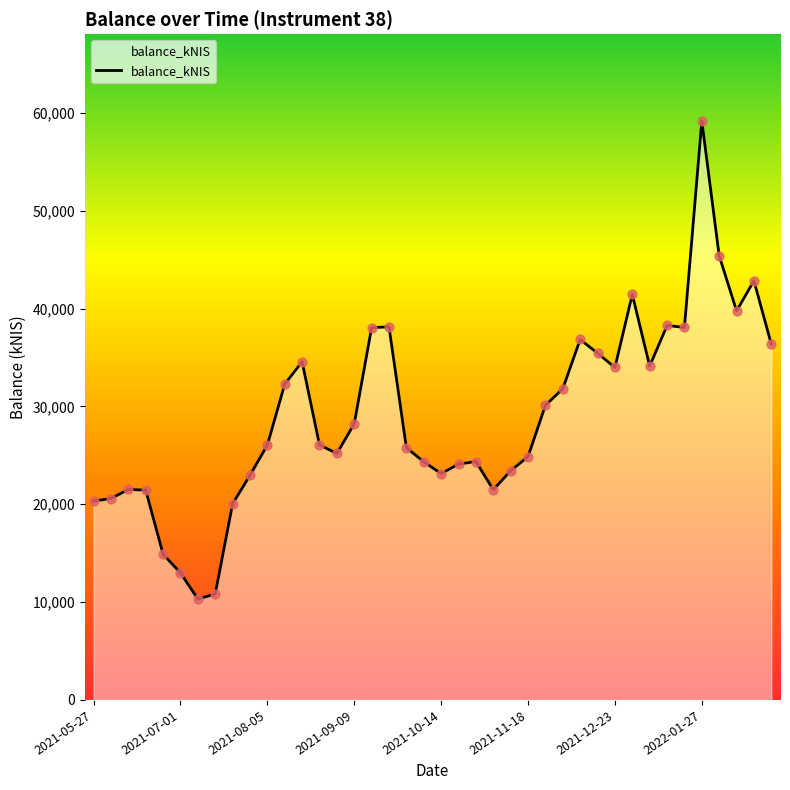

What is the minimum value shown in the chart?

10314.2